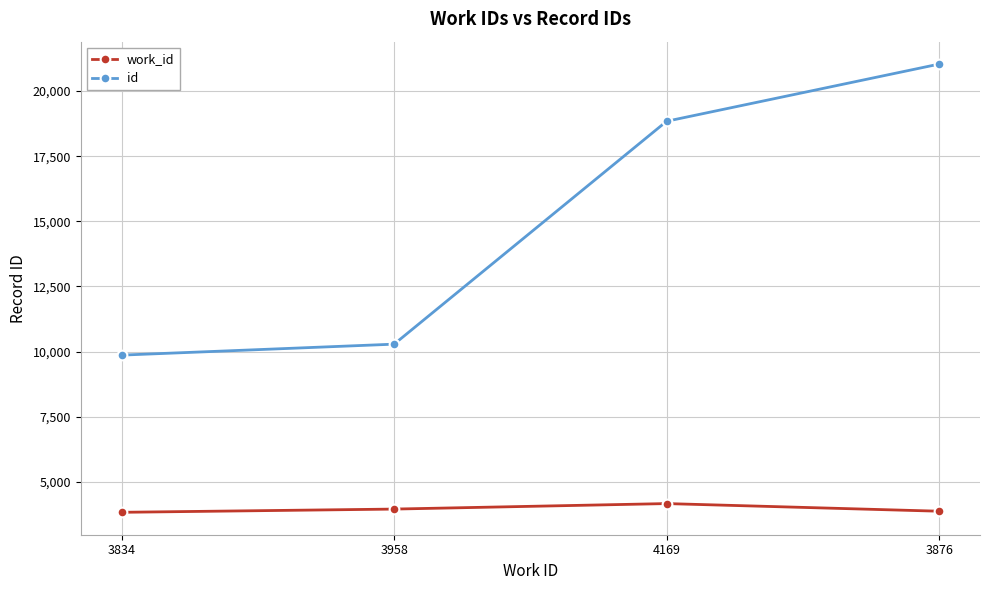

How many work_id values are between 3876 and 4169?

3